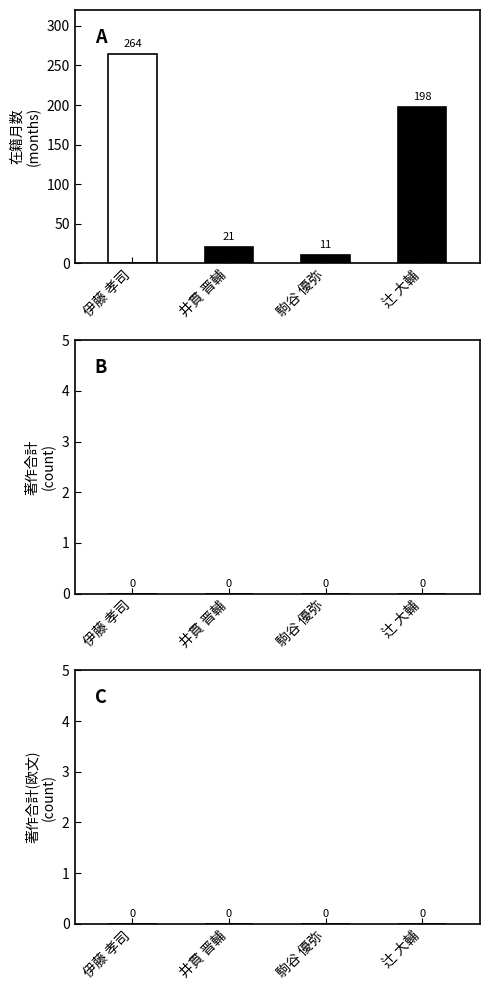

Rank the categories by value from highest to lowest.

伊藤 孝司, 辻 大輔, 井貫 晋輔, 駒谷 優弥